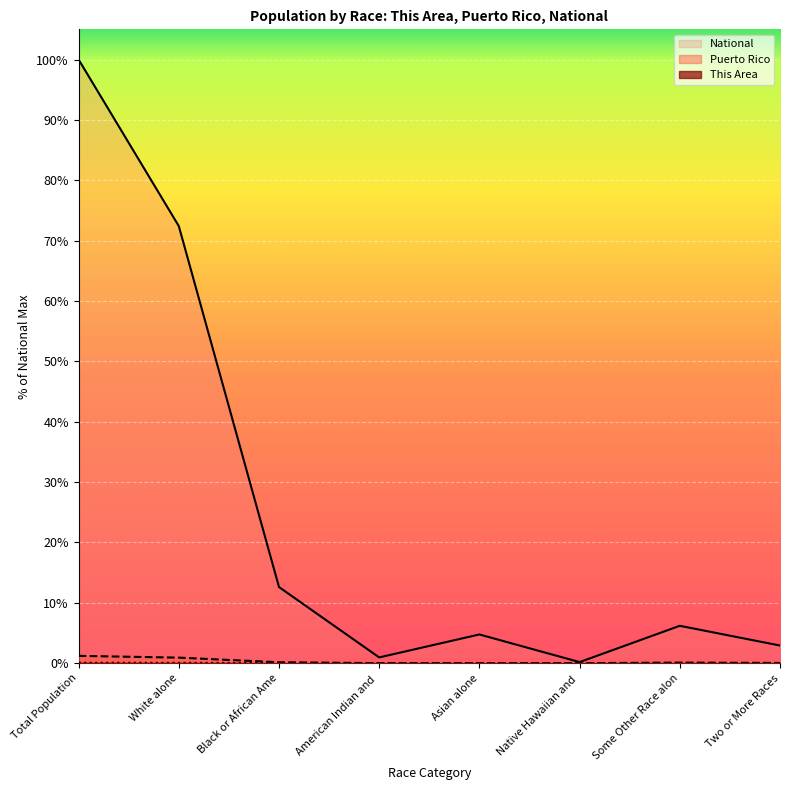

Reading right to left, list all the values displayed in this chart.

This Area: 0.0	0.0	0.0	0.0	0.0	0.0	0.1	0.1
Puerto Rico: 0.0	0.1	0.0	0.0	0.0	0.1	0.9	1.2
National: 2.9	6.2	0.2	4.8	0.9	12.6	72.4	100.0